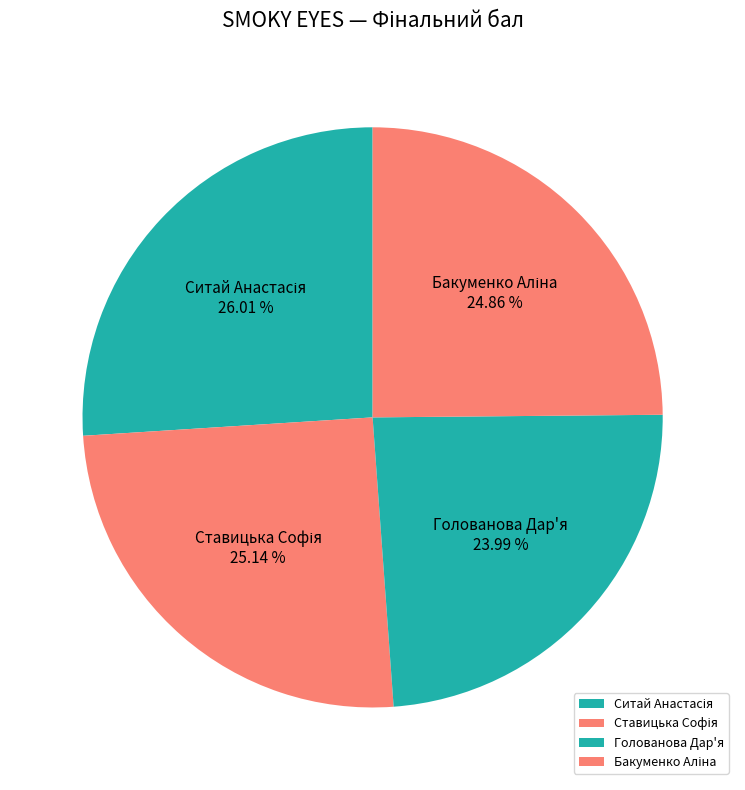

The Голованова Дар'я slice represents 24% of the pie. True or false?

True